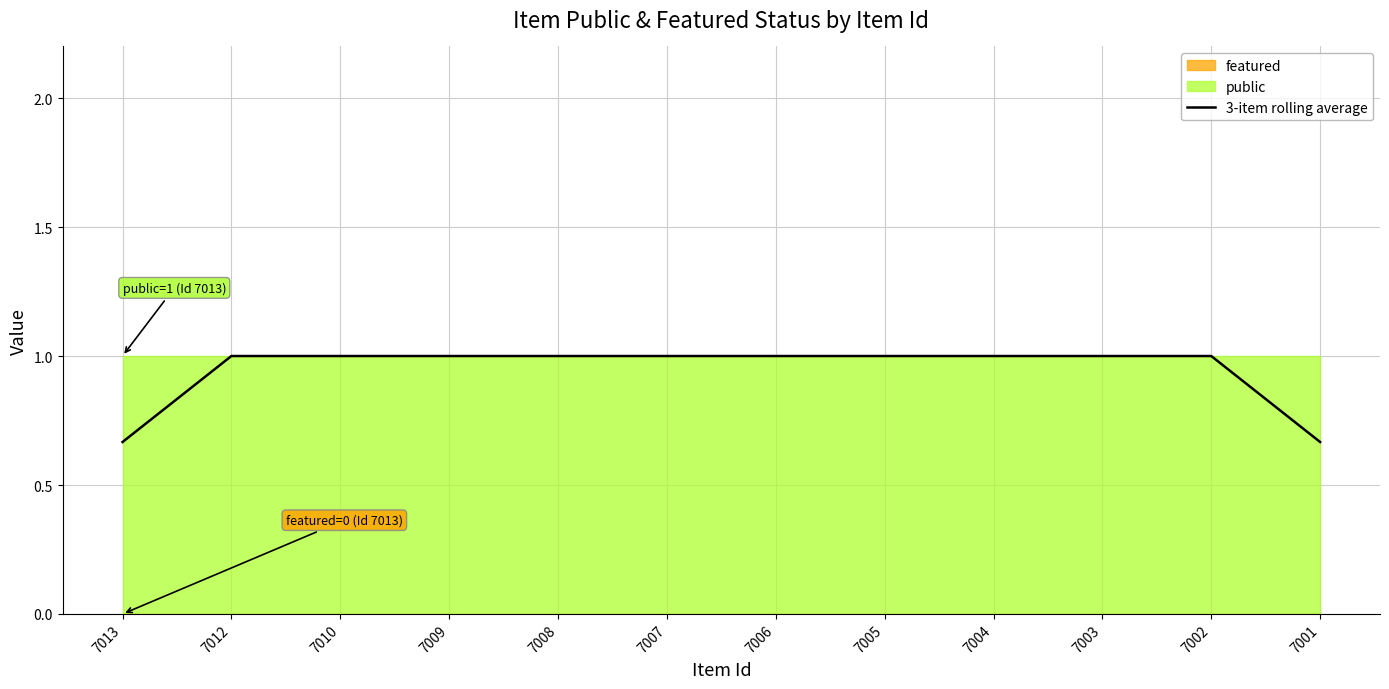

What is the difference between the second highest and minimum values?

0.3